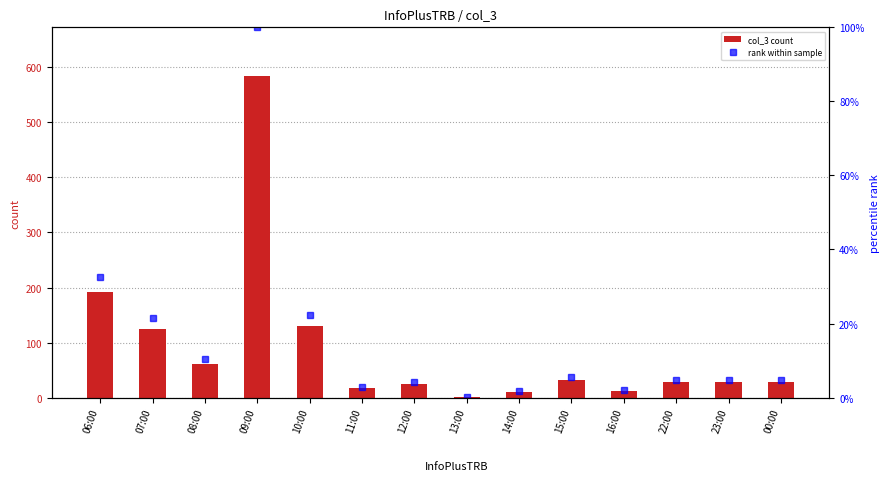

The value of col_3 count at 08:00 is 61.0. True or false?

True